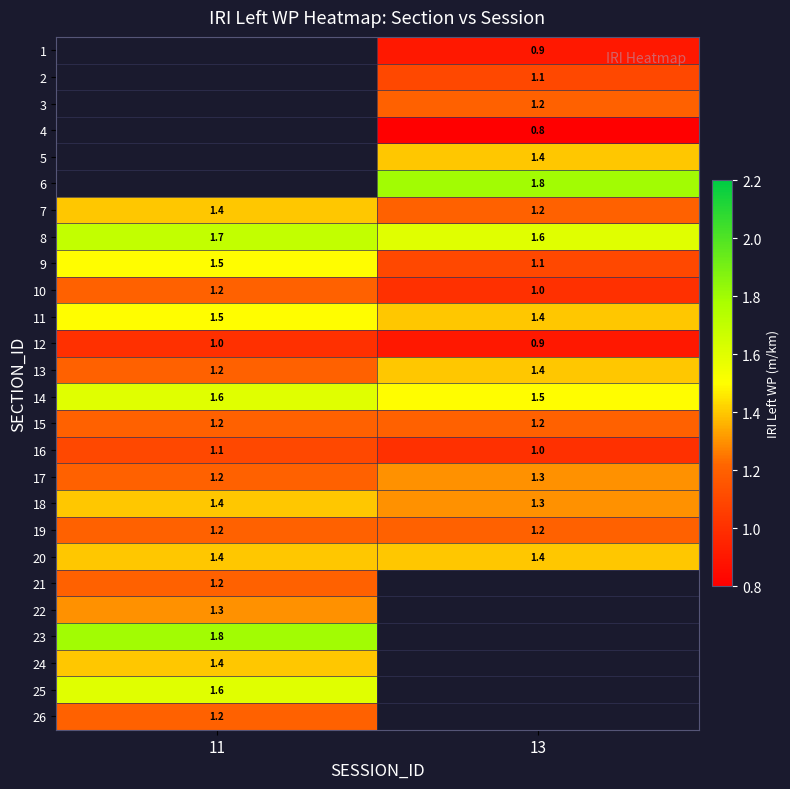

True or false: 15 has a value of 1.2 at 11.

True